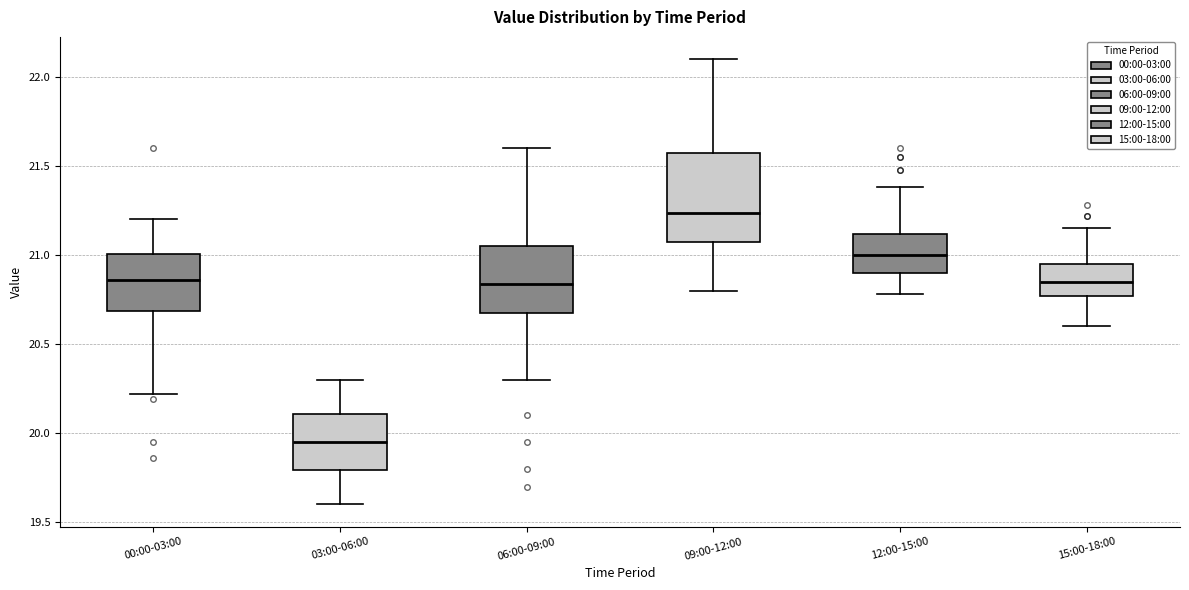

Which box's median line is the lowest?

03:00-06:00